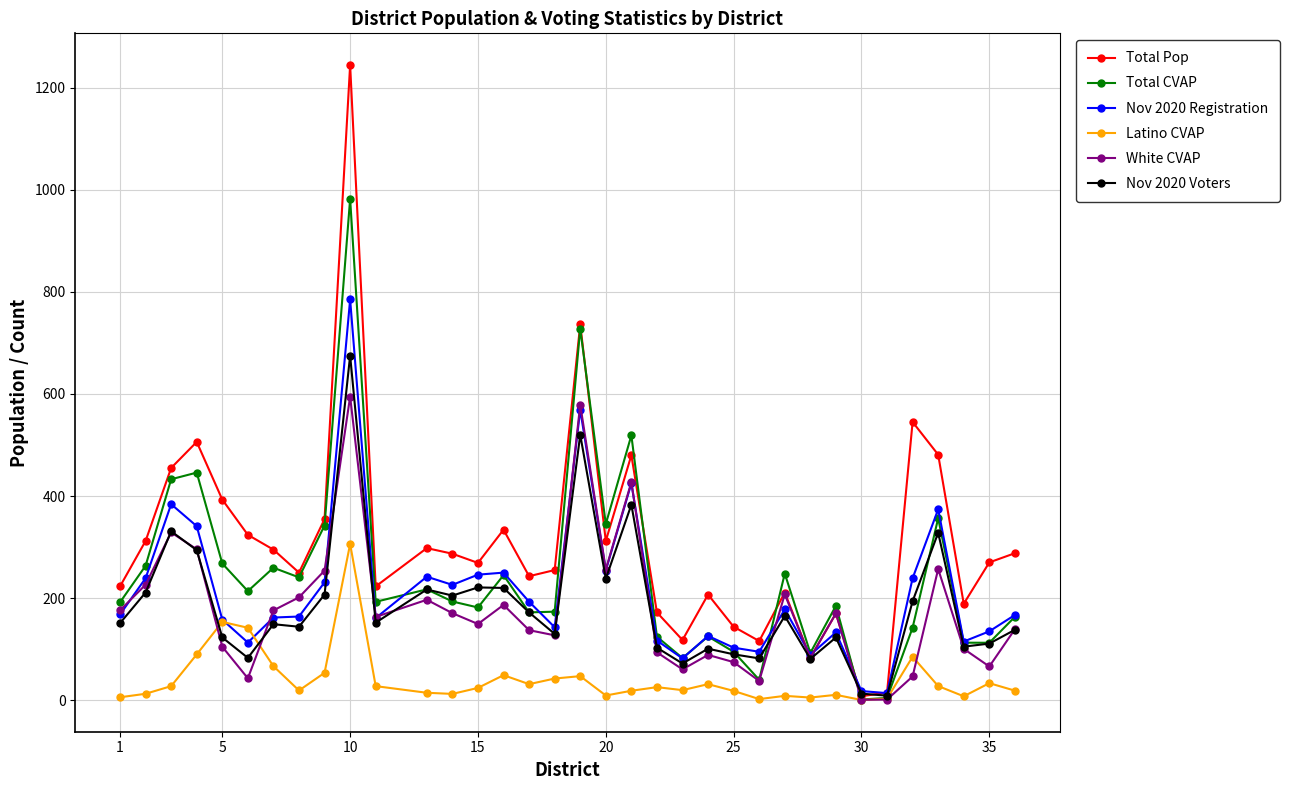

What is the difference between the second highest and minimum values in the Nov 2020 Registration series?

555.0